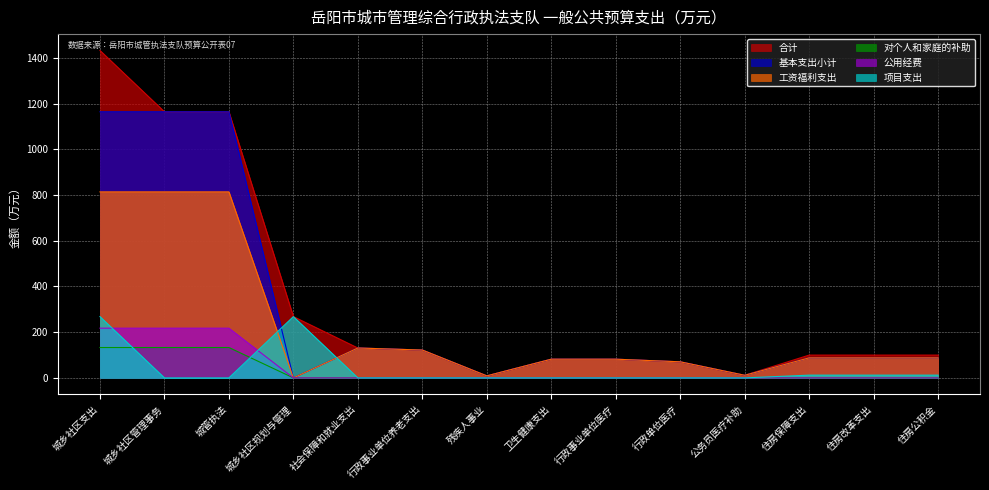

At which category is the sum across all series the highest?

城乡社区支出